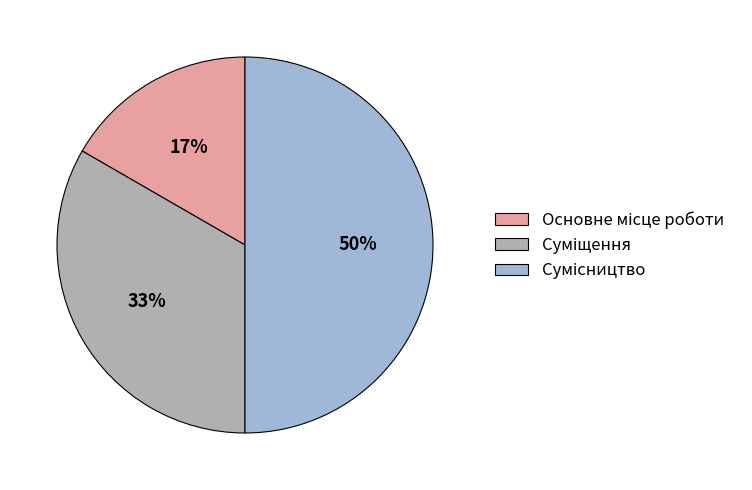

To the nearest percent, what is the difference between the largest and smallest slice percentages?

33%